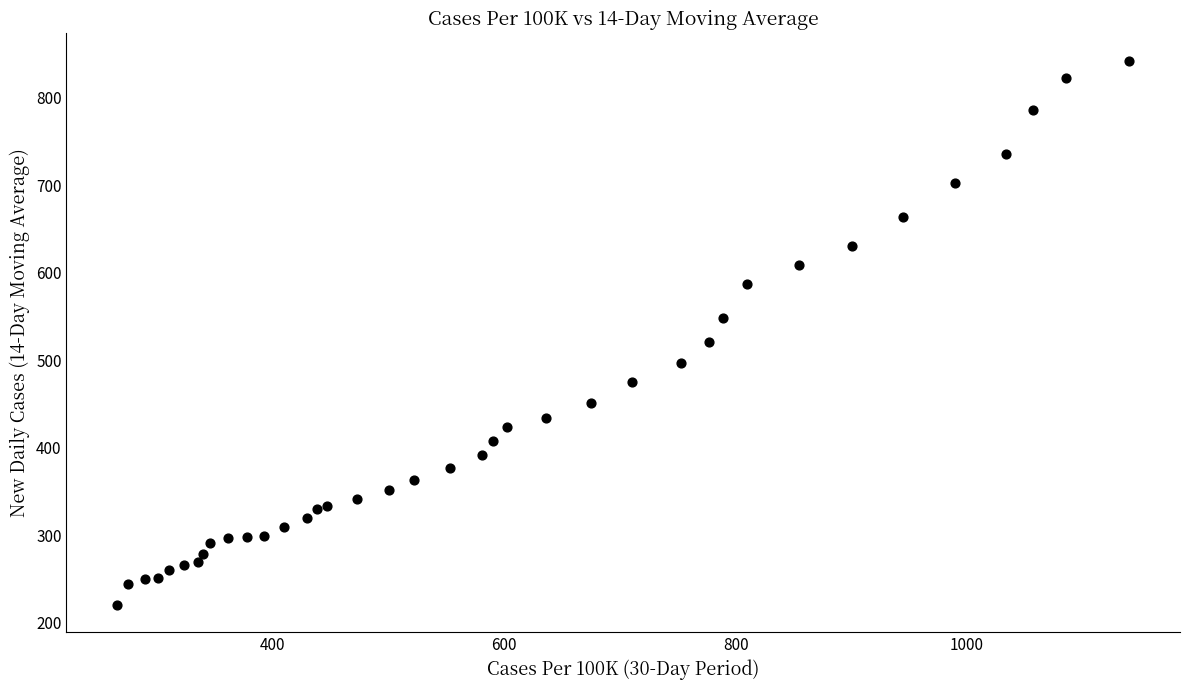

What Y value in the scatter plot is closest to 531?

520.8